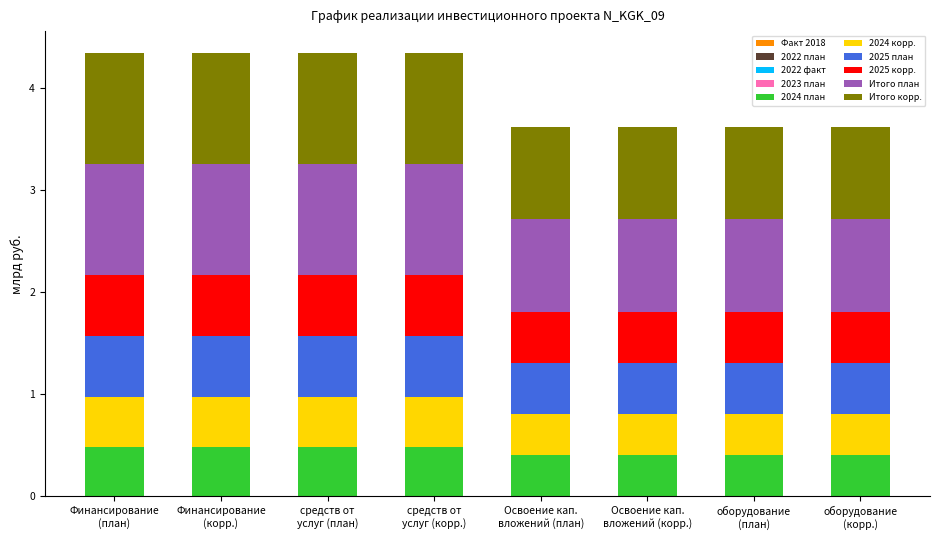

How many data points does each series have?

8